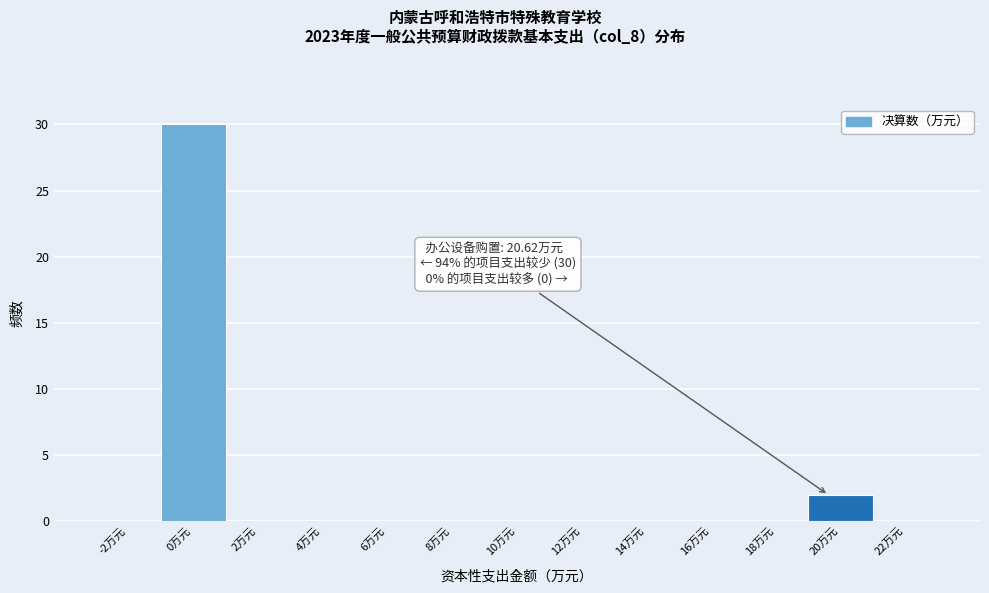

Reading left to right, extract all data points from this chart.

-2万元=0	0万元=30	2万元=0	4万元=0	6万元=0	8万元=0	10万元=0	12万元=0	14万元=0	16万元=0	18万元=0	20万元=2	22万元=0